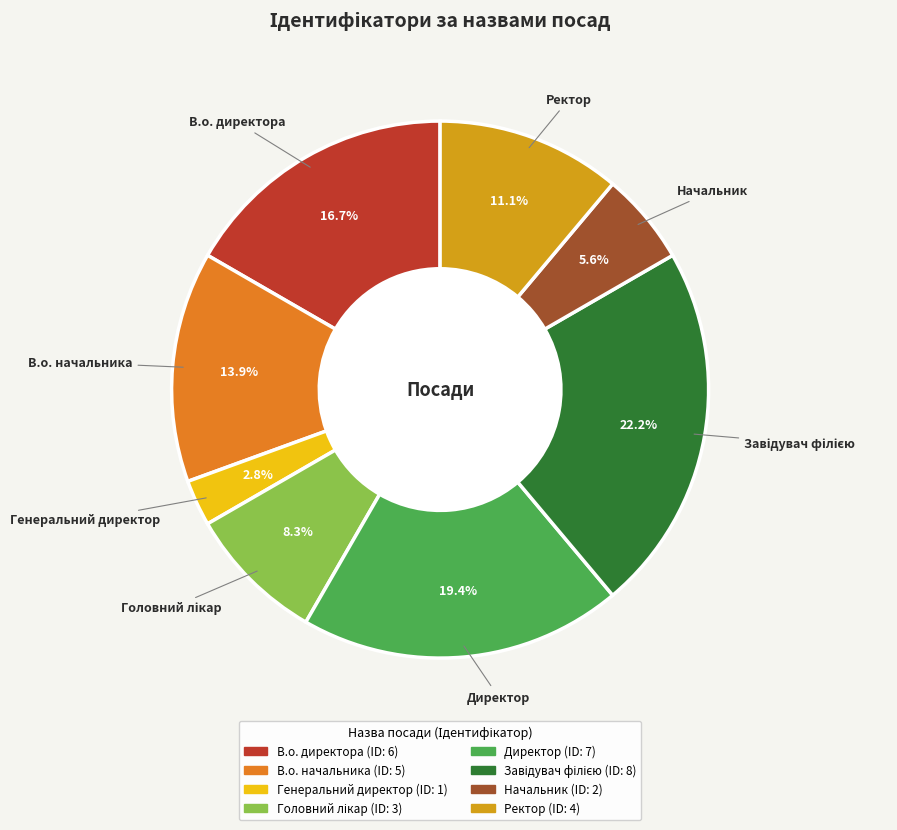

To the nearest percent, what is the average slice percentage?

12%